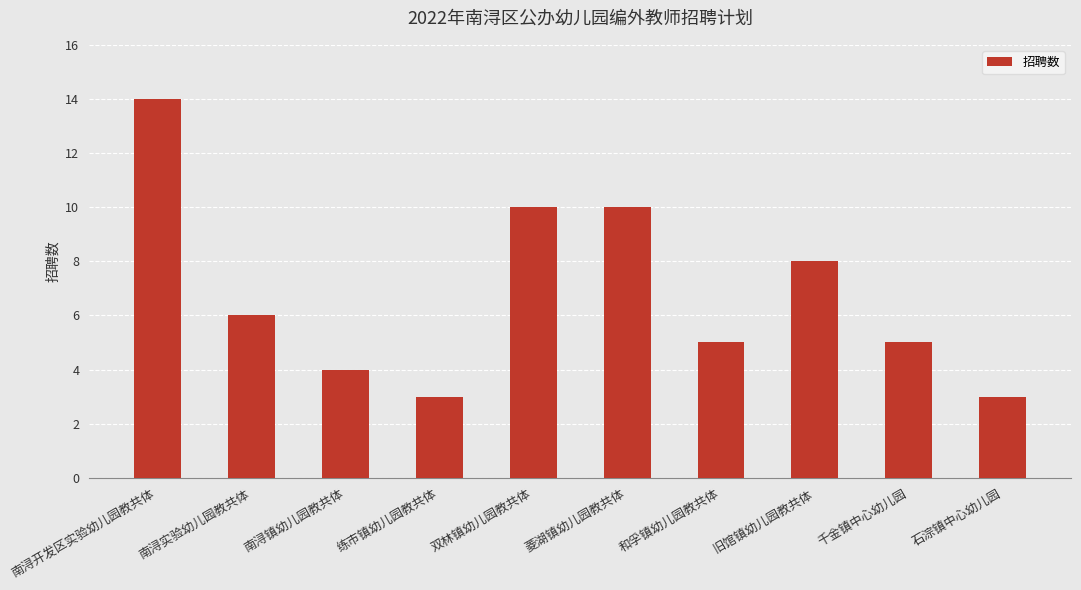

What is the minimum value shown in the chart?

3